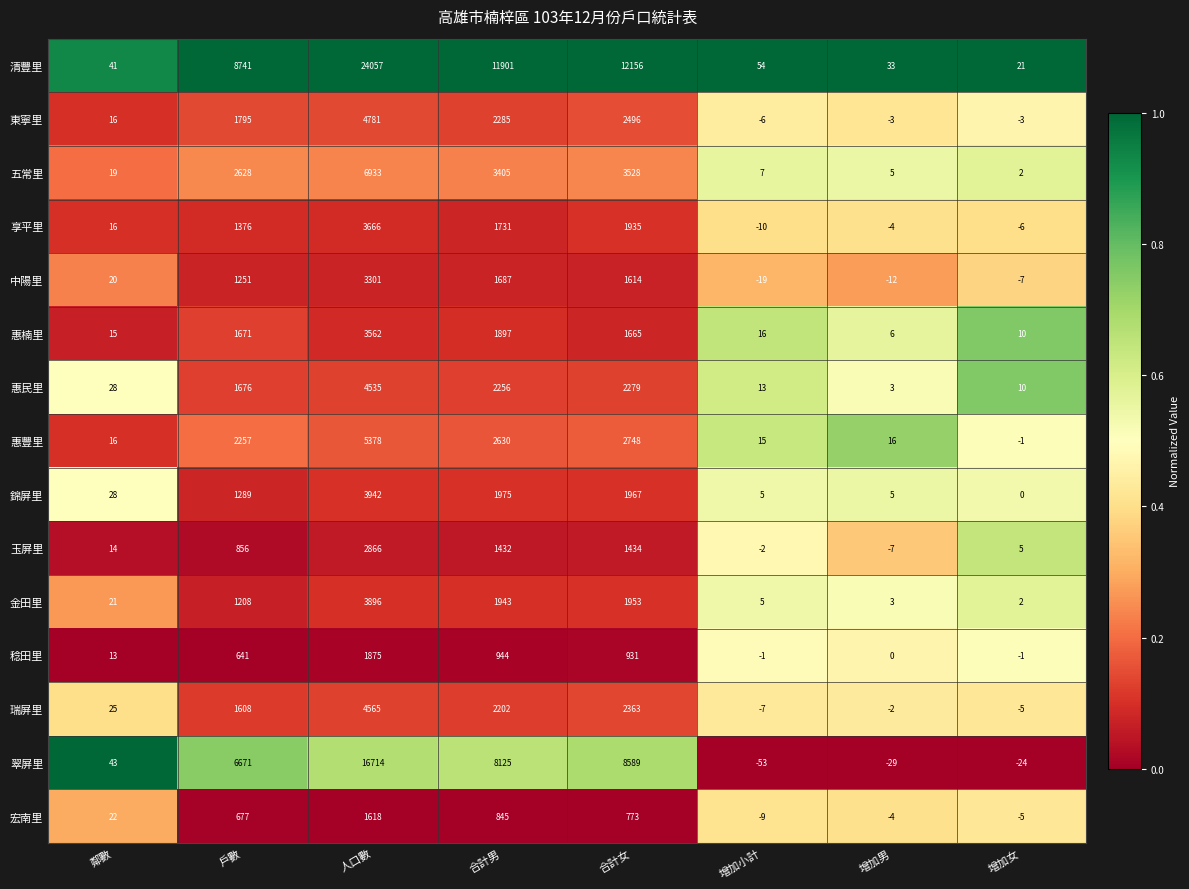

What value does the 清豐里 series have at 合計男, to the nearest 10?

11900